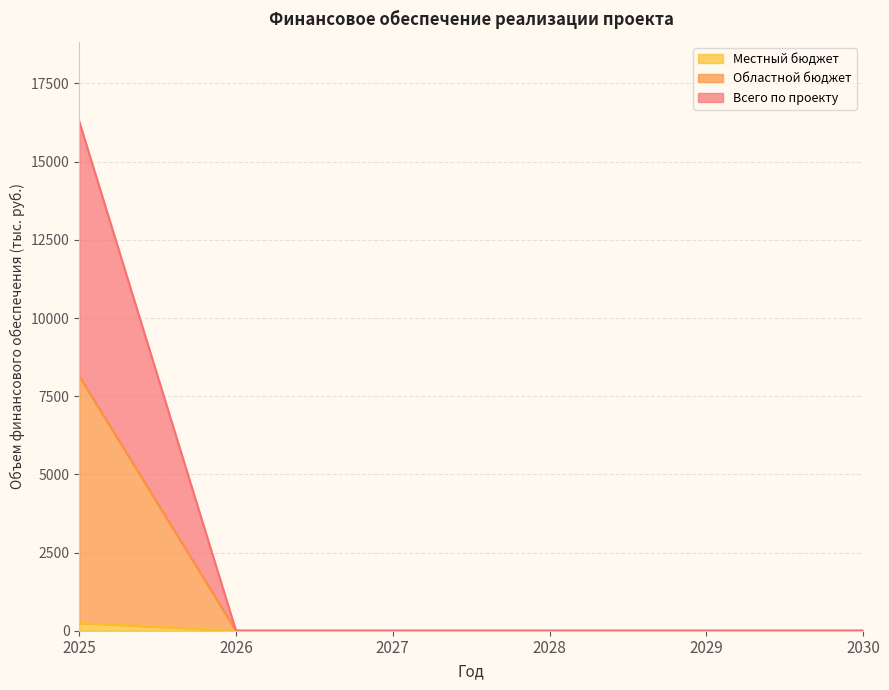

At how many categories does at least one series exceed 15296?

1